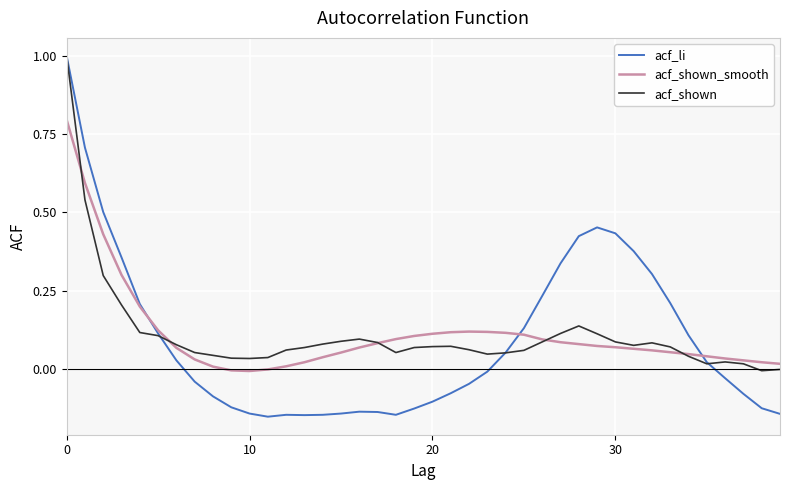

What is the greatest value displayed?

1.0